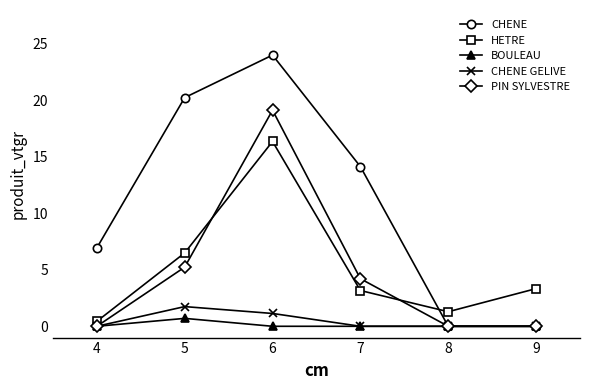

Which series ends up on top after the final intersection of HETRE and CHENE?

HETRE